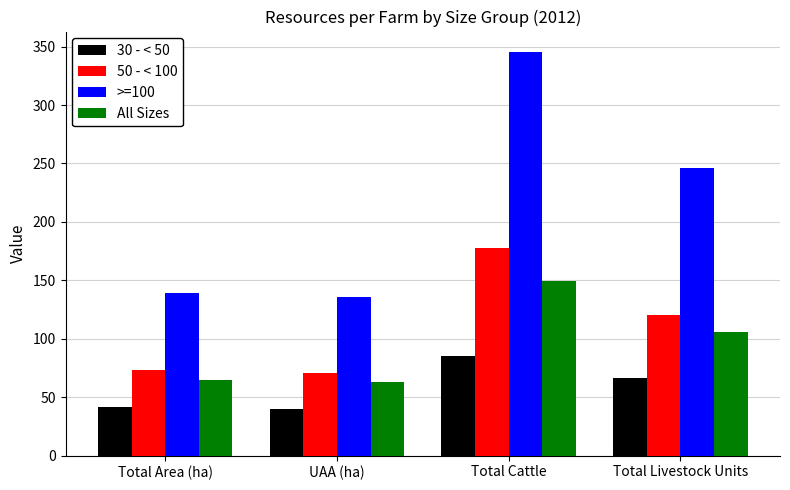

What is the label of the 2nd bar from the left?

UAA (ha)